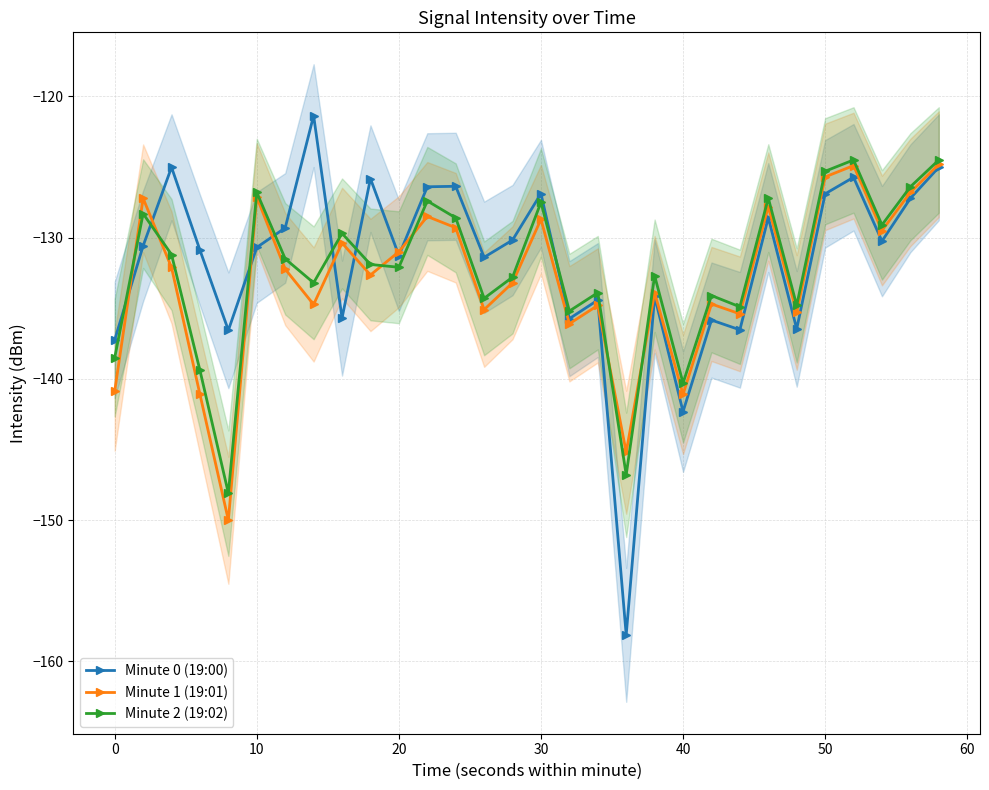

What is the highest value of the Minute 1 (19:01) series?

-124.8